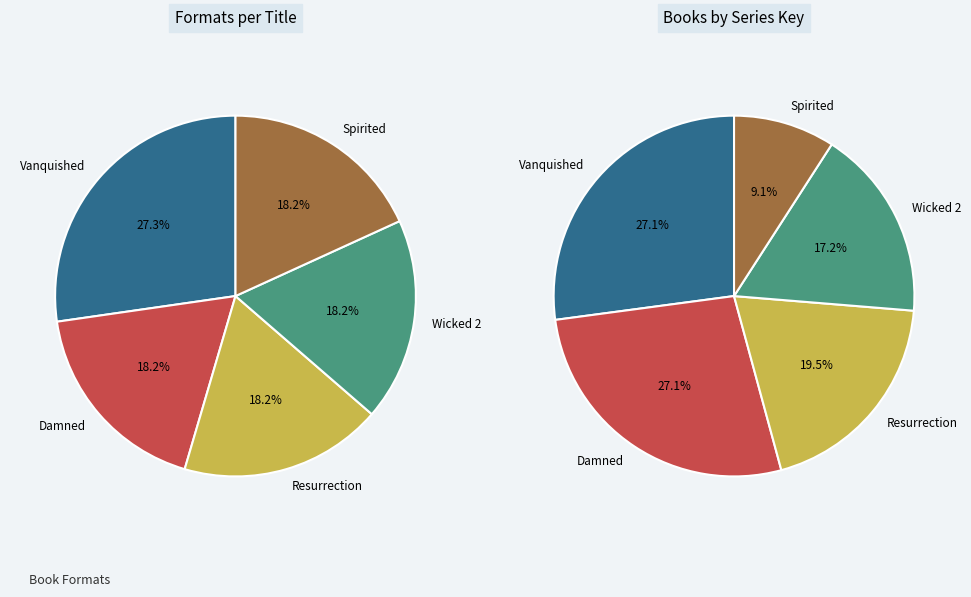

Which category has the biggest portion of the pie?

Vanquished